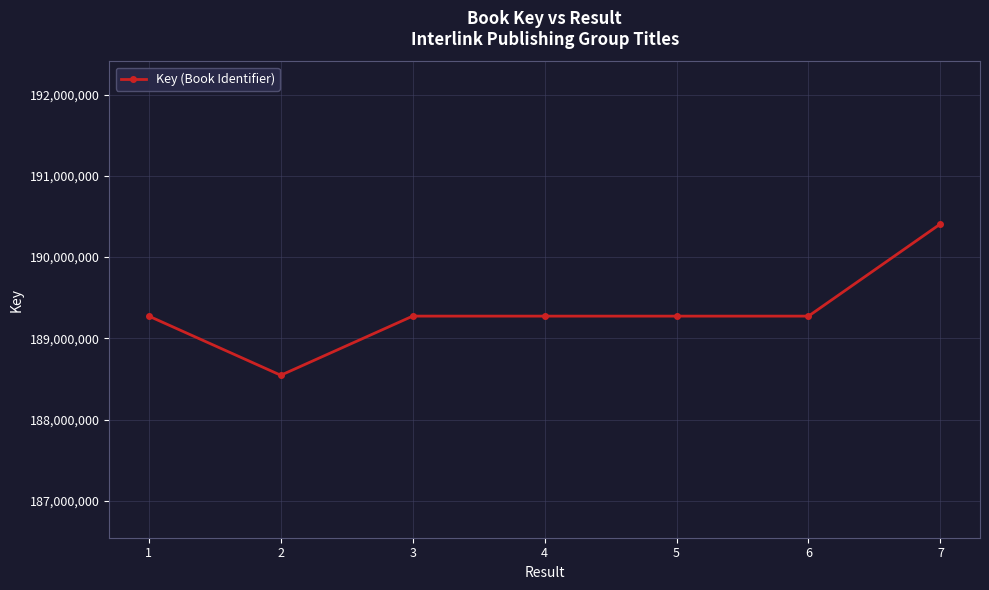

How many values are below 189273584?

3